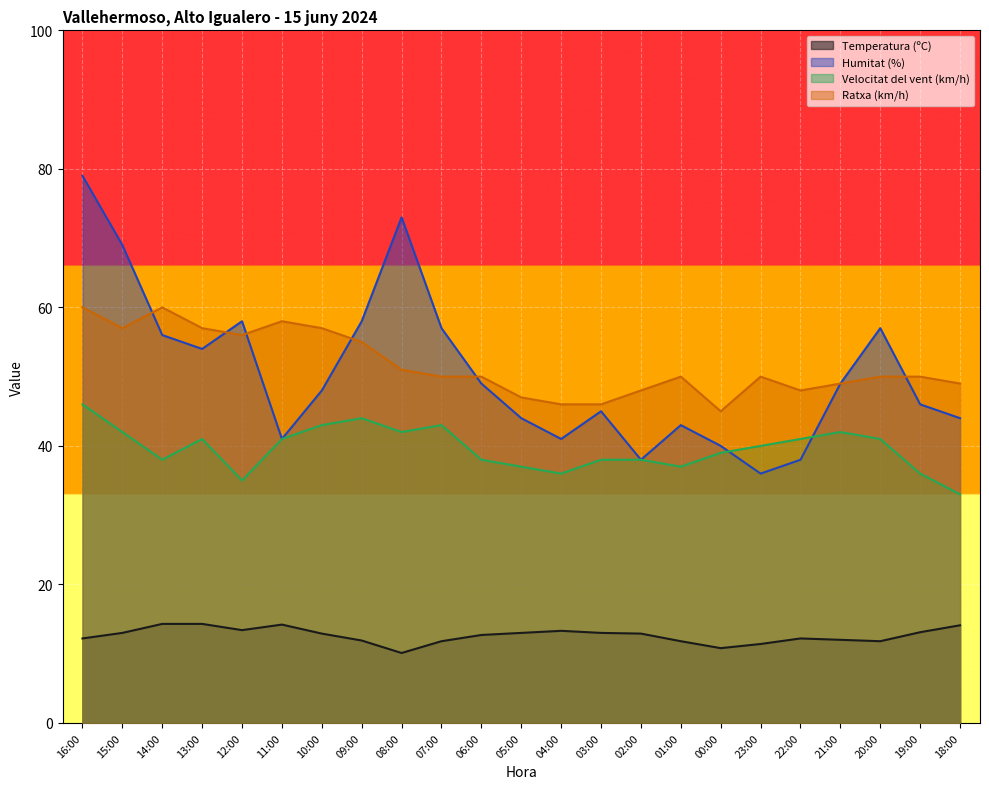

At which category does Ratxa (km/h) reach its first local valley?

15:00